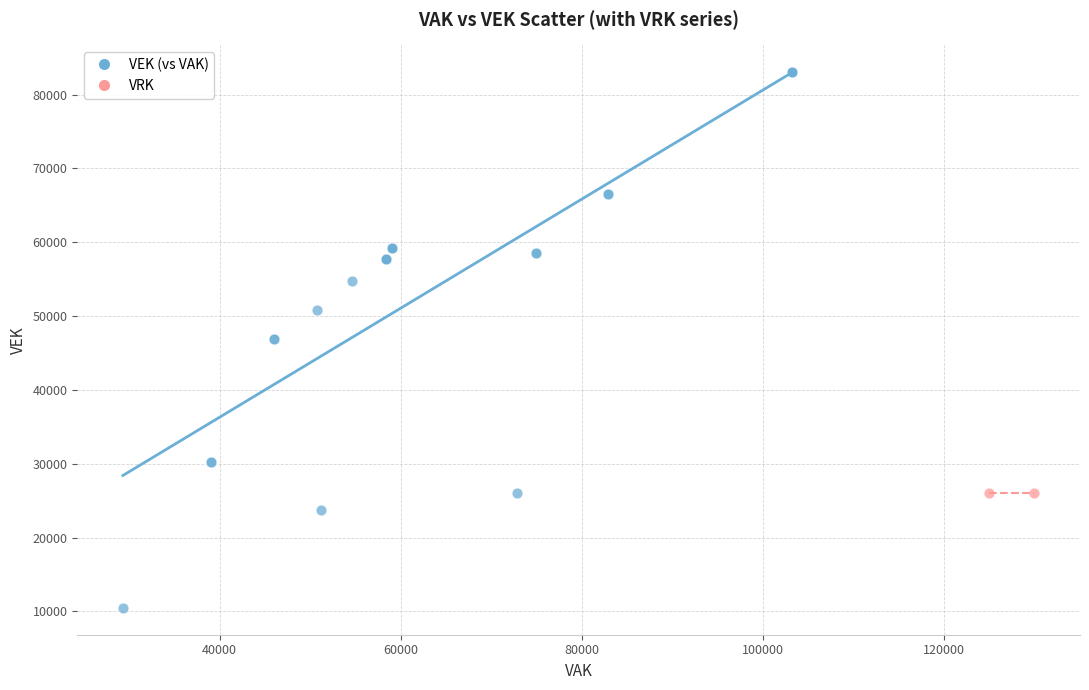

Which series reaches the minimum Y coordinate?

VEK (vs VAK)